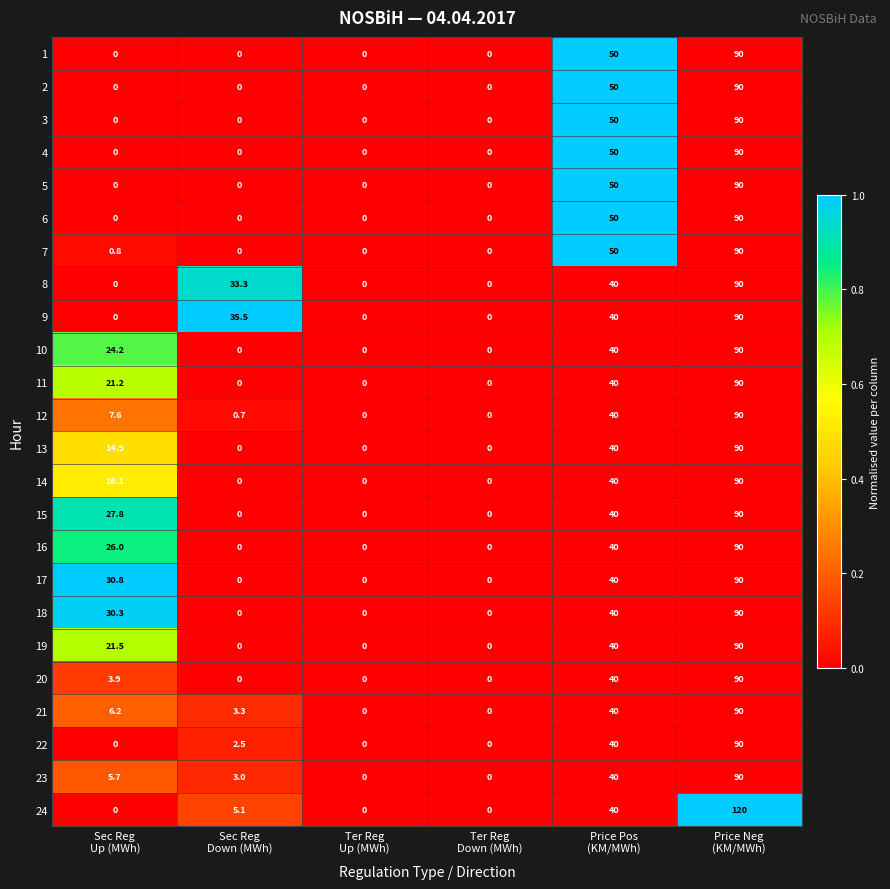

What is the maximum value for 7?

90.0